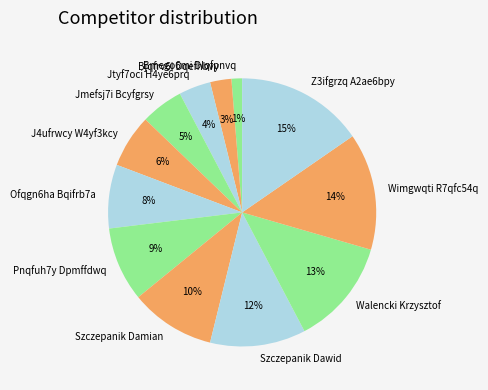

Does any single category account for the majority?

No